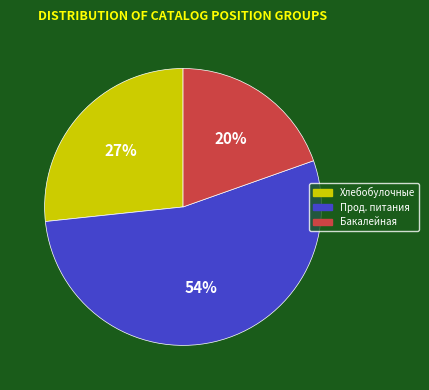

Is there a majority slice in this chart?

Yes